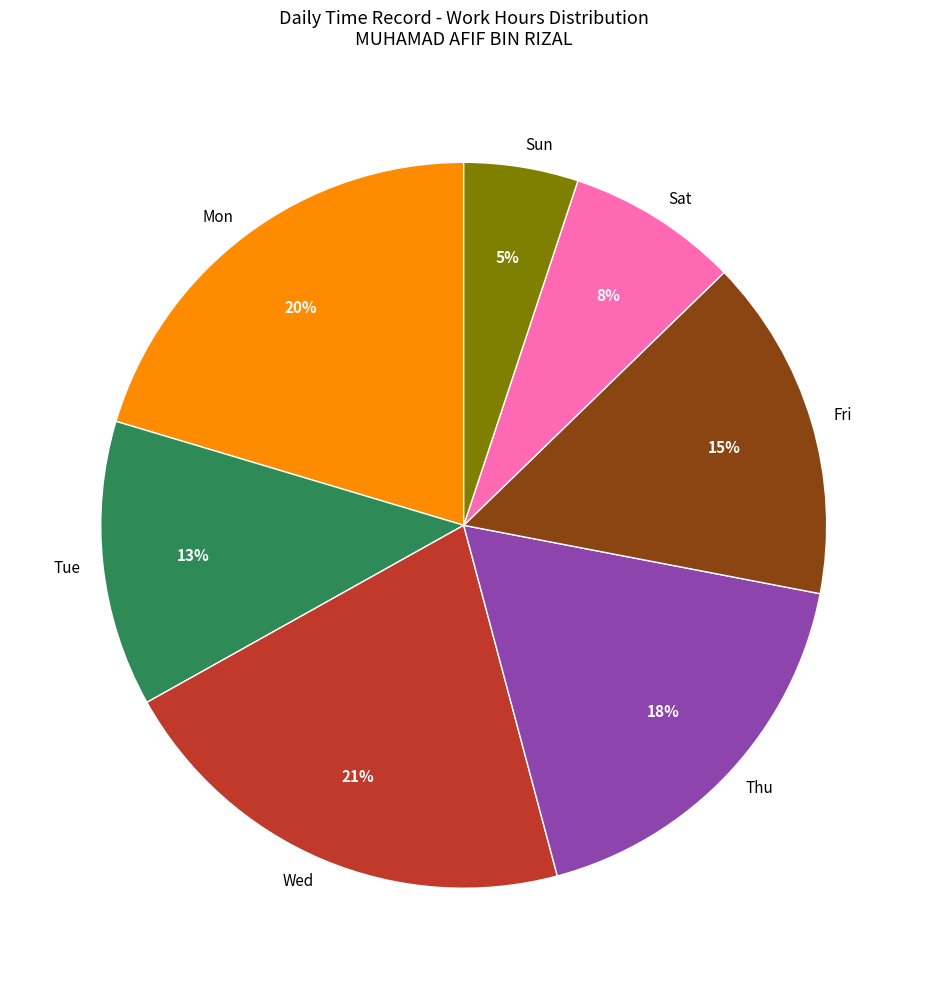

Is there a majority slice in this chart?

No